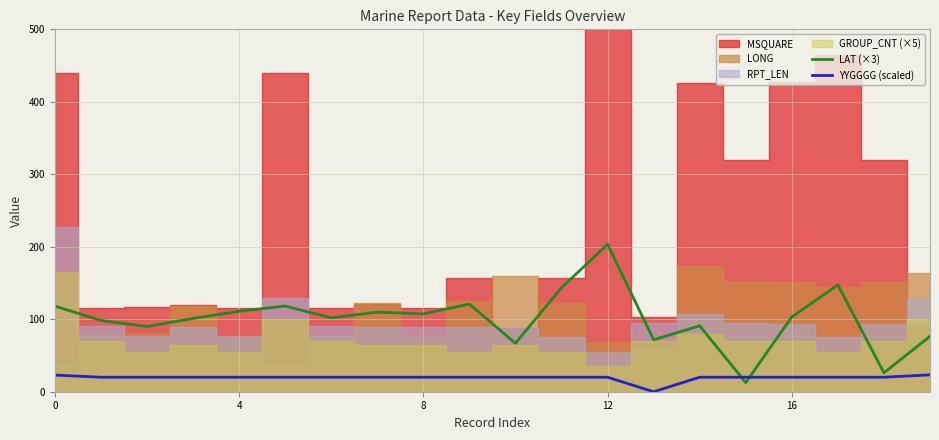

At which category is the sum across all series the highest?

12